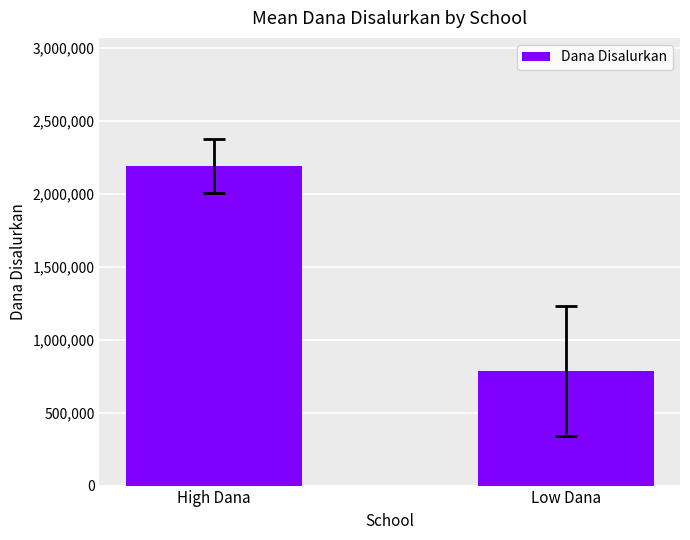

Is it true that the value at High Dana is 3373280?

False